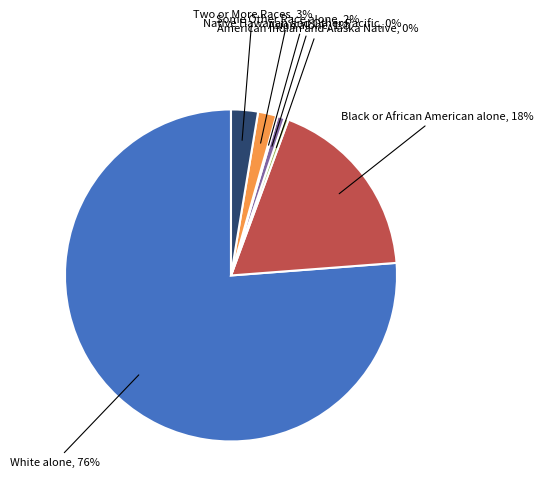

Between White alone and Some Other Race alone, which is larger?

White alone